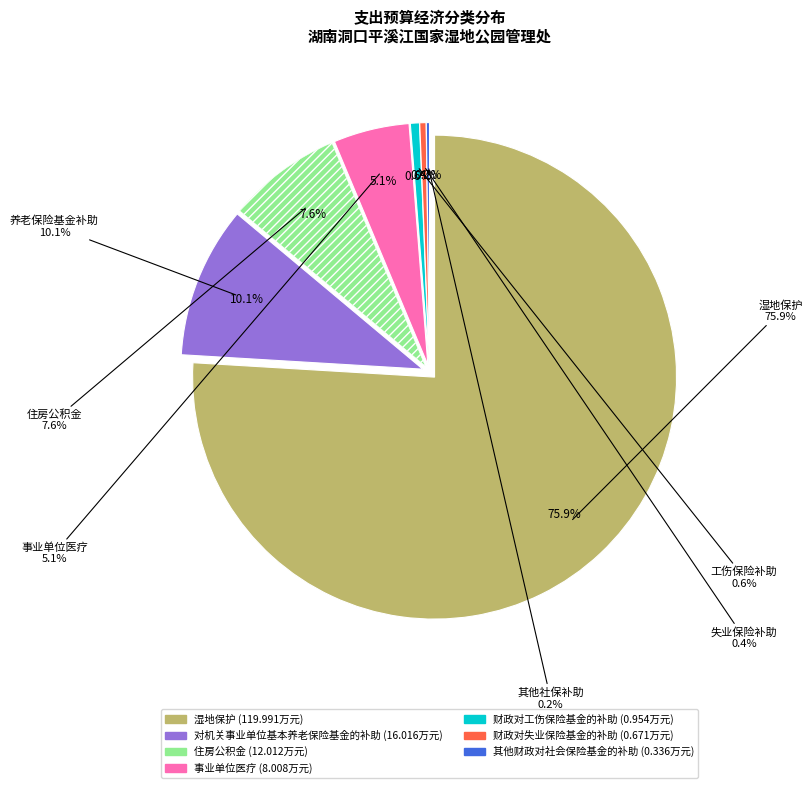

Is there a majority slice in this chart?

Yes